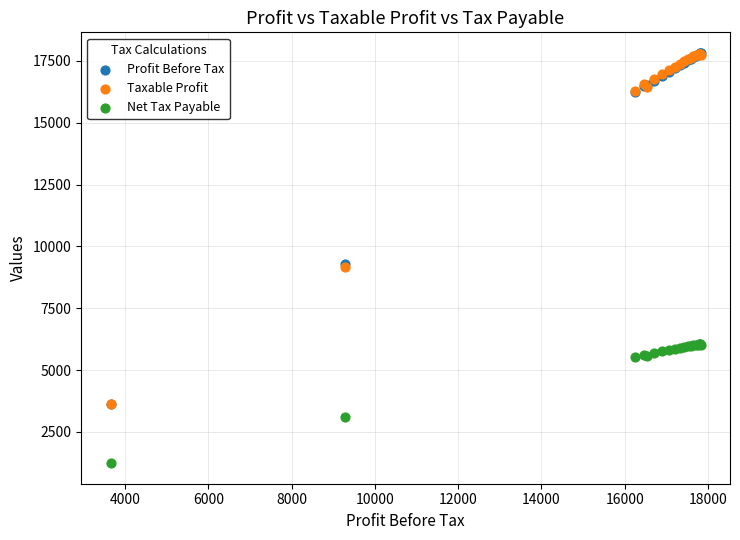

What are all the series names shown in the legend?

Profit Before Tax, Taxable Profit, Net Tax Payable